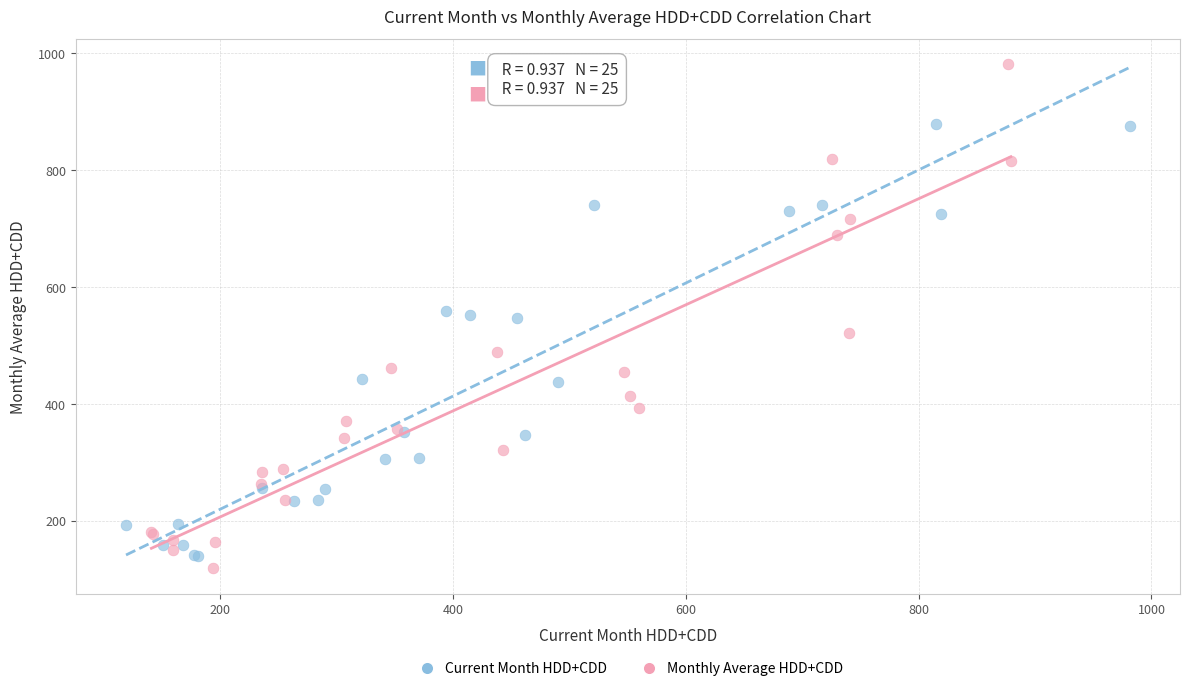

Which series contains the highest Y value?

Monthly Average HDD+CDD